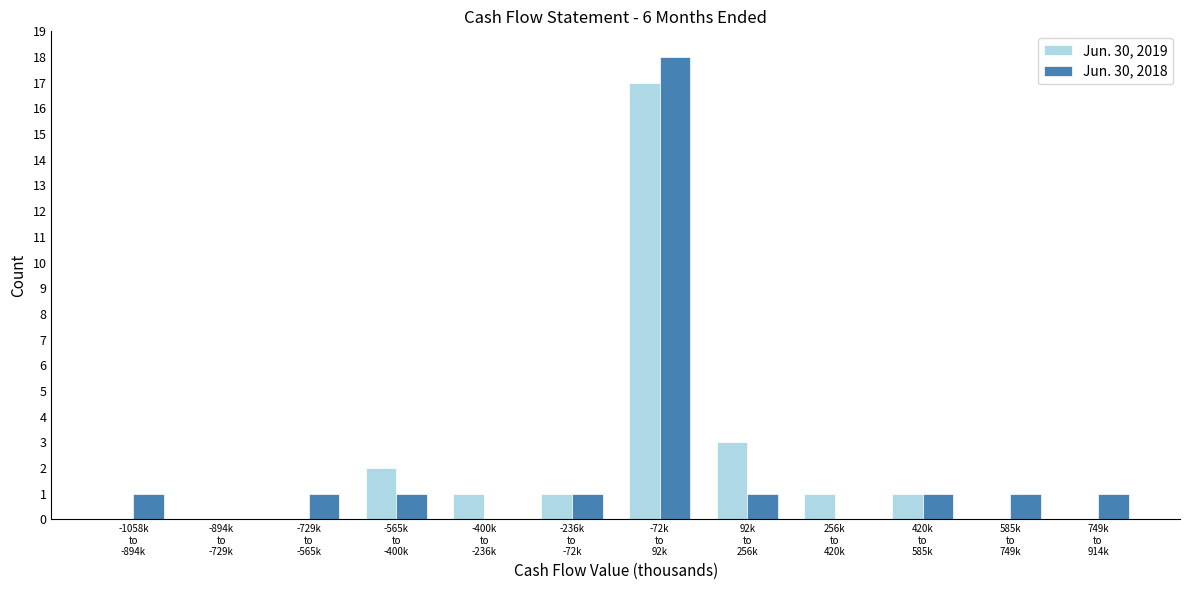

What is the maximum value for Jun. 30, 2018?

18